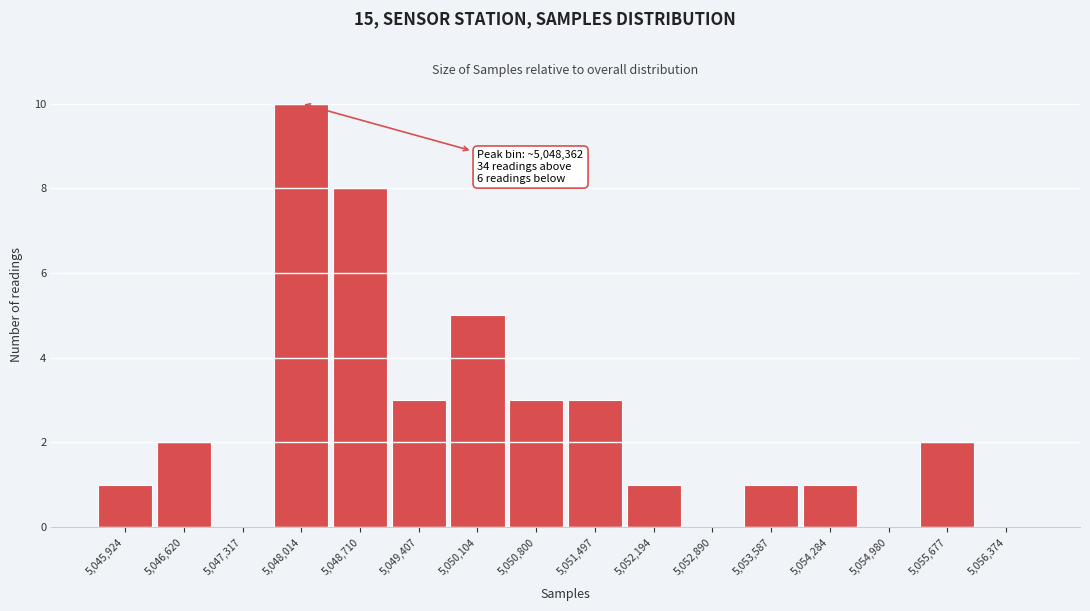

Reading left to right, transcribe all the data shown in this chart.

5,045,924=1	5,046,620=2	5,047,317=0	5,048,014=10	5,048,710=8	5,049,407=3	5,050,104=5	5,050,800=3	5,051,497=3	5,052,194=1	5,052,890=0	5,053,587=1	5,054,284=1	5,054,980=0	5,055,677=2	5,056,374=0